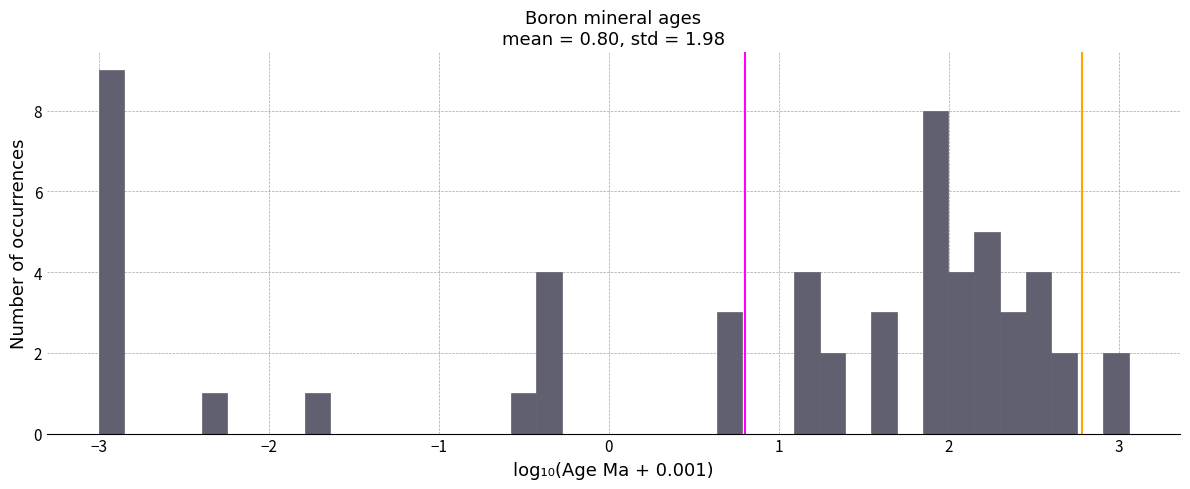

Read against the x-axis, roughly where is the centre of the tallest bar?

-2.9